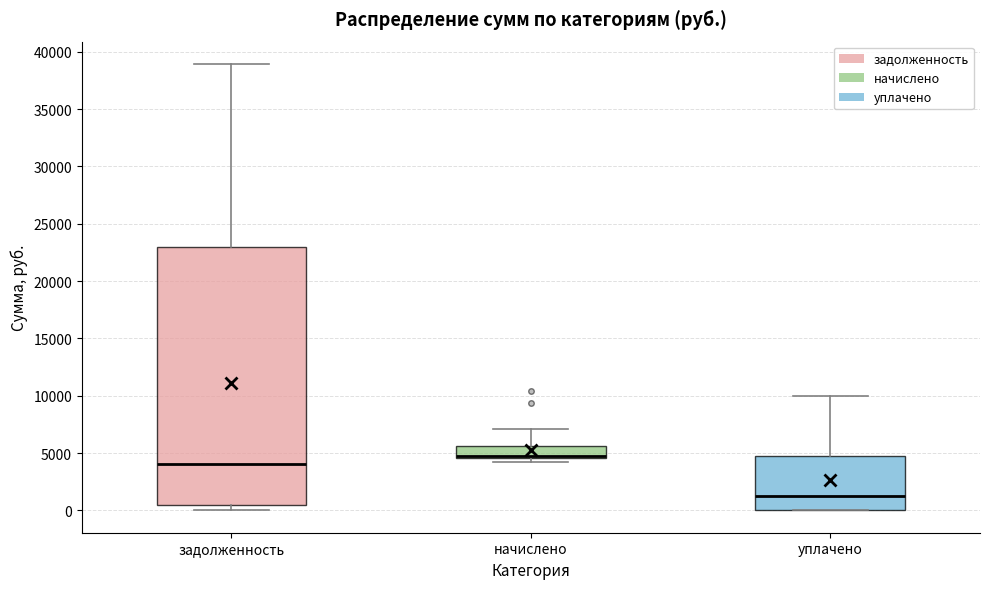

Reading left to right, read every box against the y-axis: the position of its median line, the range the box covers, and the ends of its whiskers. The values are not printed on the chart, so give them approximately, as read against the axis.

задолженность: median 4000, box 500 to 23000, whiskers 0 to 39000
начислено: median 4500 (just above the box's lower edge), box 4500 to 5500, whiskers 4000 to 7000
уплачено: median 1500, box 0 to 5000, whiskers 0 to 10000